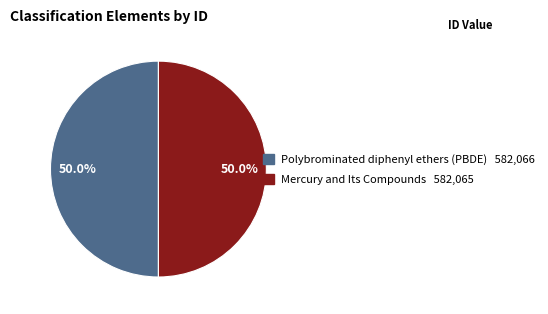

To the nearest percent, what percentage of the pie is Polybrominated diphenyl ethers (PBDE)?

50%